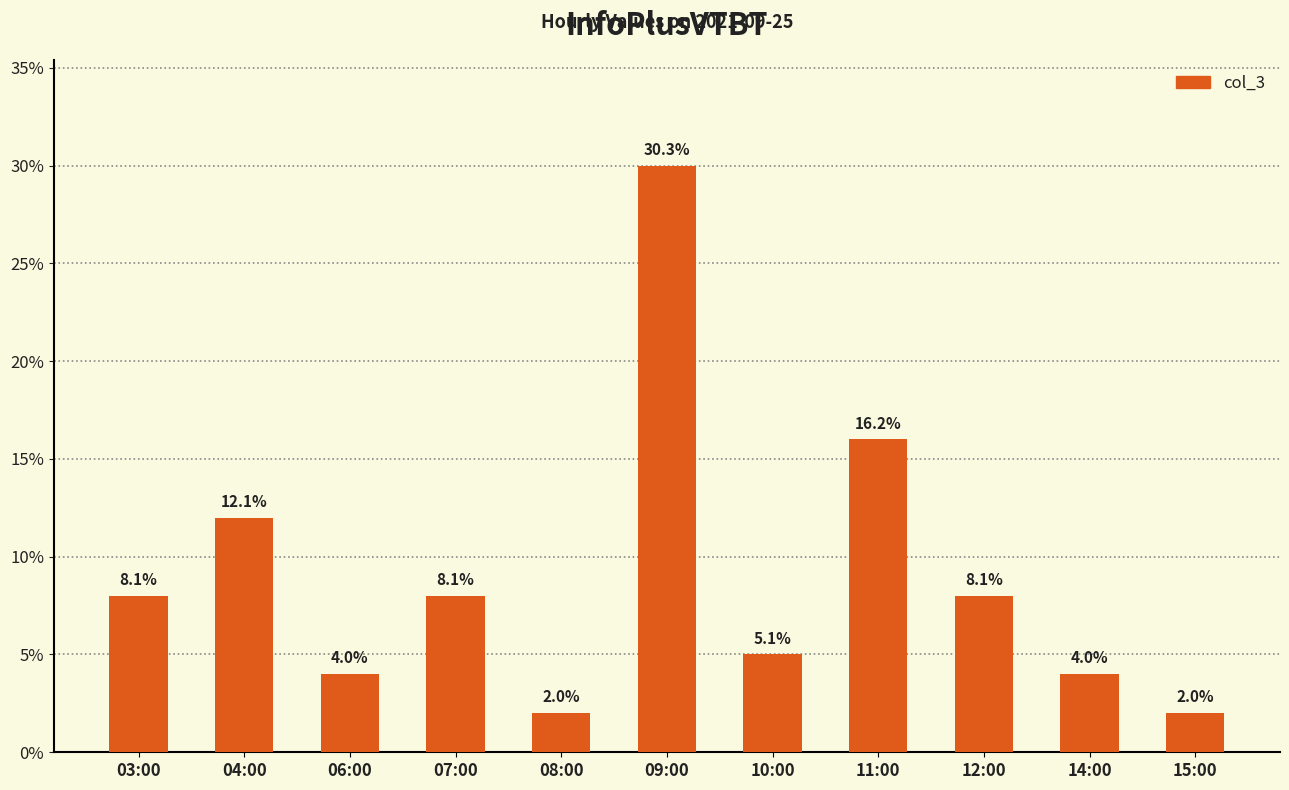

What is the value of the 6th bar from the left?

30